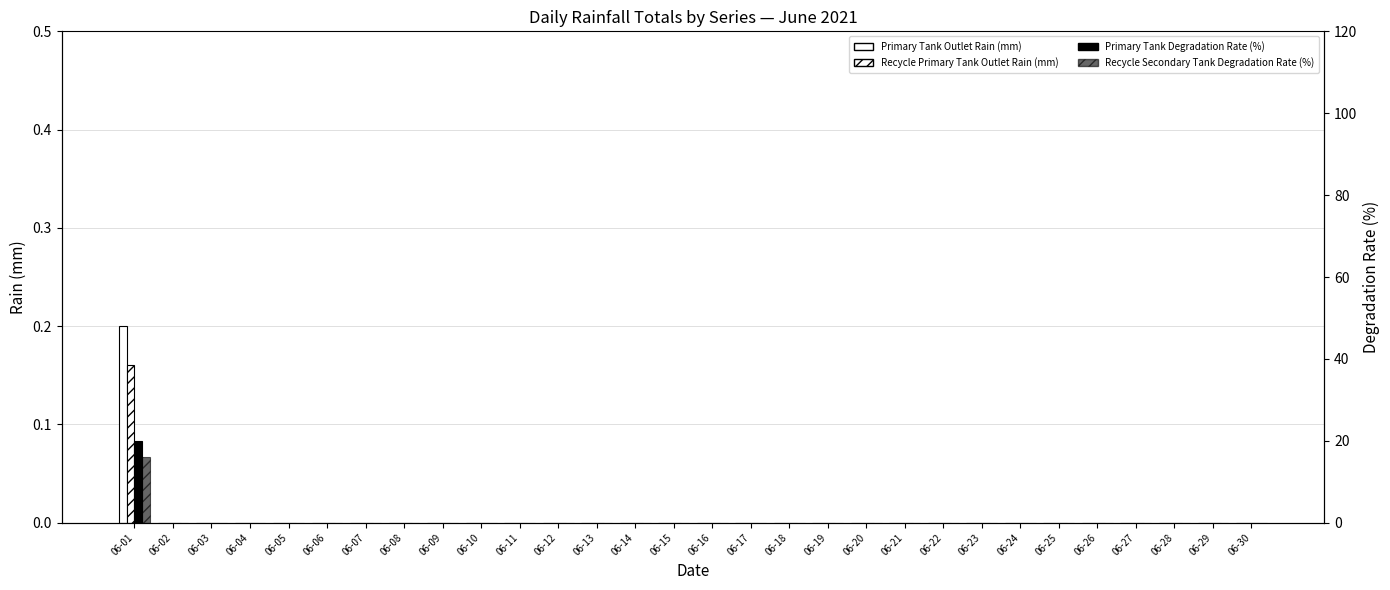

What are all the series names shown in the legend?

Primary Tank Outlet Rain (mm), Recycle Primary Tank Outlet Rain (mm), Primary Tank Degradation Rate (%), Recycle Secondary Tank Degradation Rate (%)